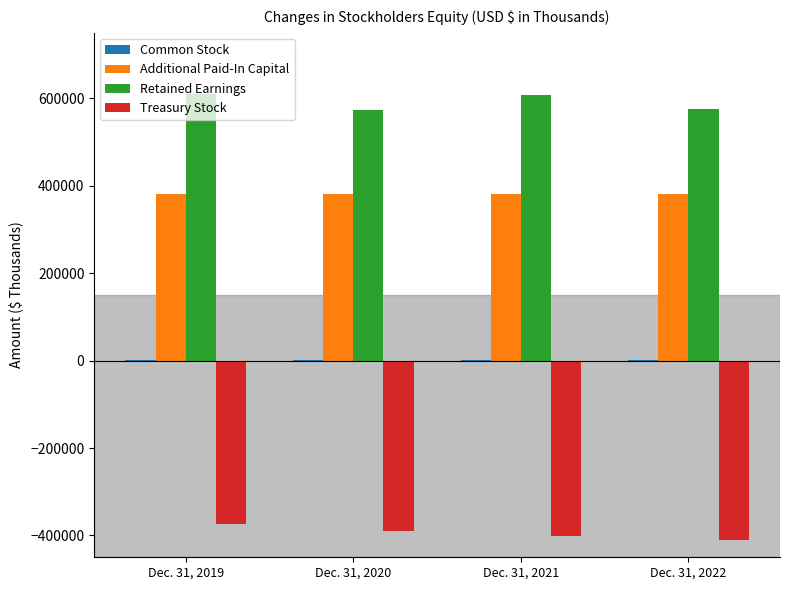

How many groups of bars are there?

4